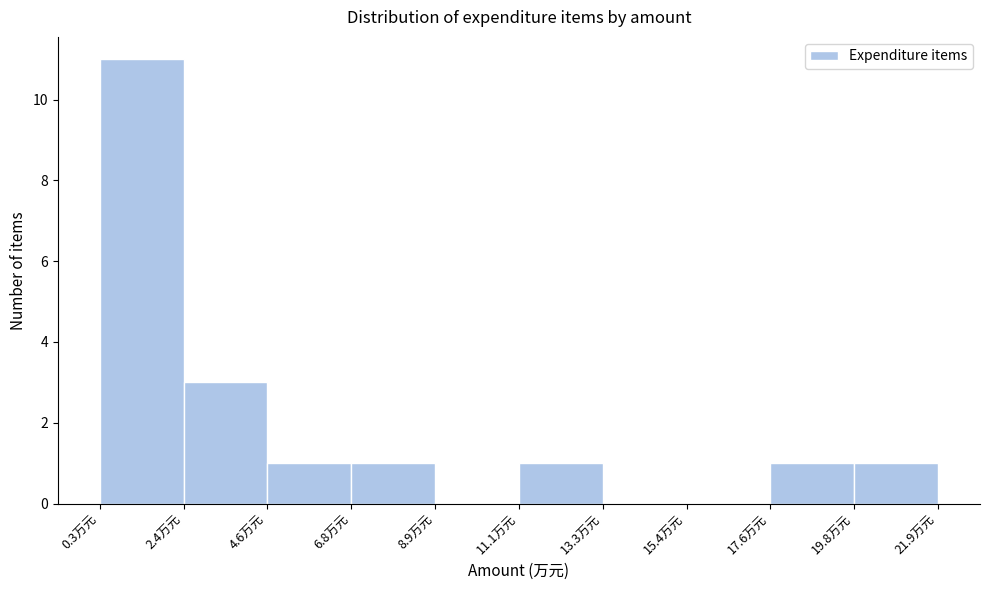

Reading left to right, list every bar in this chart as the range it spans on the x-axis followed by its height. Neither the bar edges nor the heights are printed on the chart, so give them approximately, as read against the axes.

0.5 to 2.5: 11
2.5 to 4.5: 3
4.5 to 7.0: 1
7.0 to 9.0: 1
9.0 to 11.0: 0
11.0 to 13.5: 1
13.5 to 15.5: 0
15.5 to 17.5: 0
17.5 to 20.0: 1
20.0 to 22.0: 1